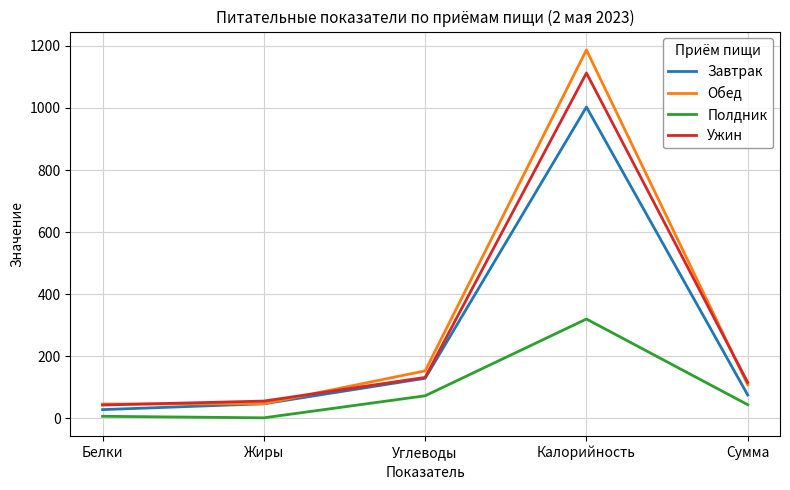

What is the greatest value displayed?

1186.7